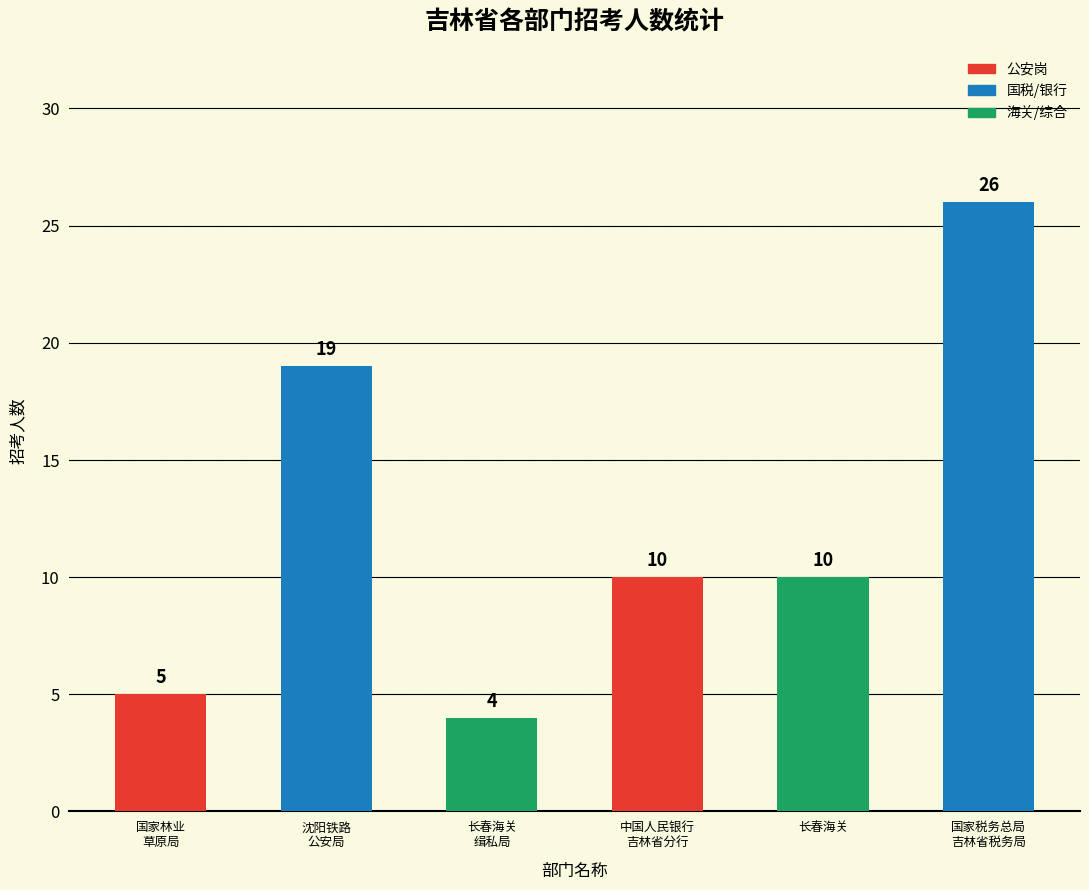

What is the greatest value displayed?

26